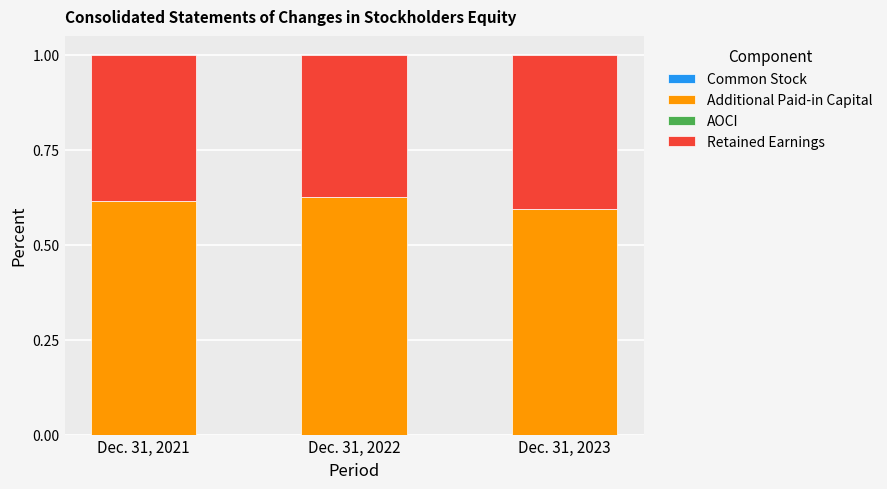

Rank the series at Dec. 31, 2023 from lowest to highest value.

Common Stock, AOCI, Retained Earnings, Additional Paid-in Capital